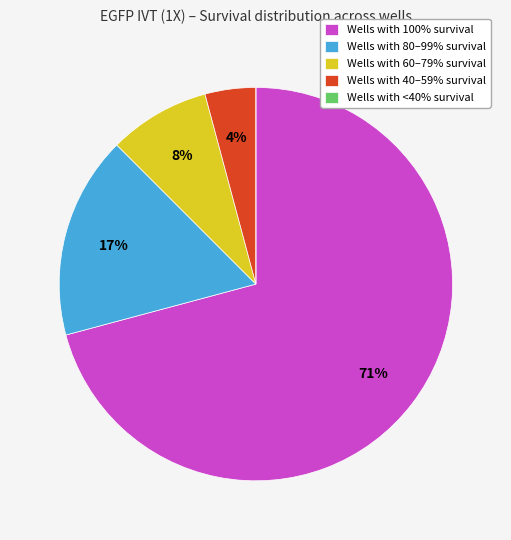

To the nearest percent, what portion does Wells with 60–79% survival represent?

8%